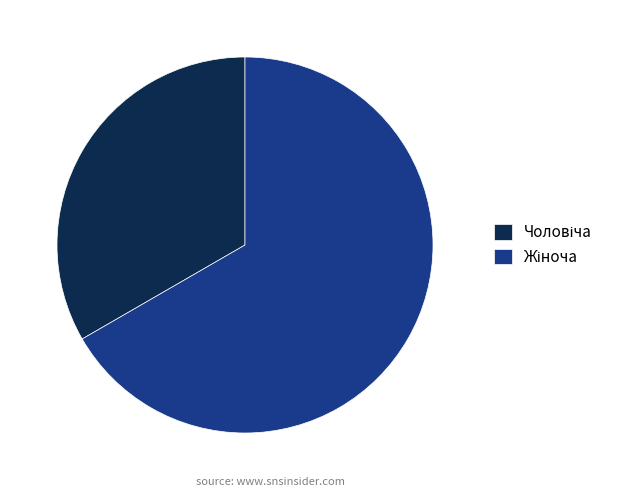

Is there a majority slice in this chart?

Yes